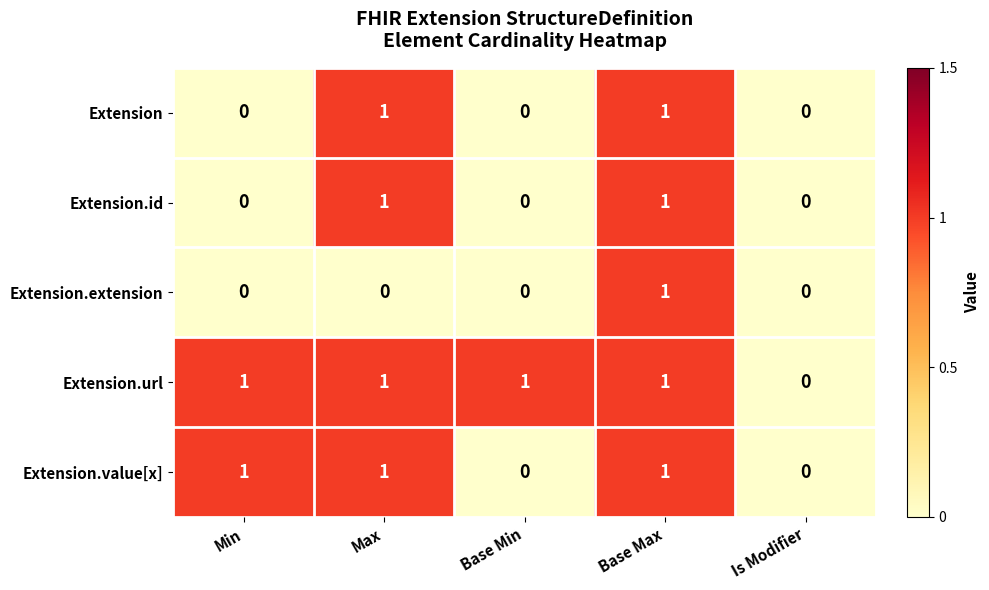

Count the Extension.value[x] values in the range 0 to 1.

5